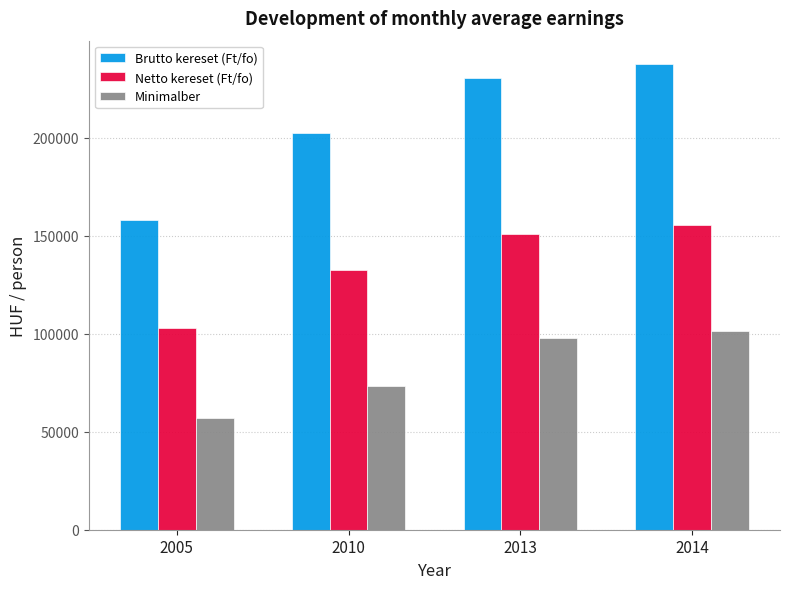

What is the maximum value for Brutto kereset (Ft/fo)?

237736